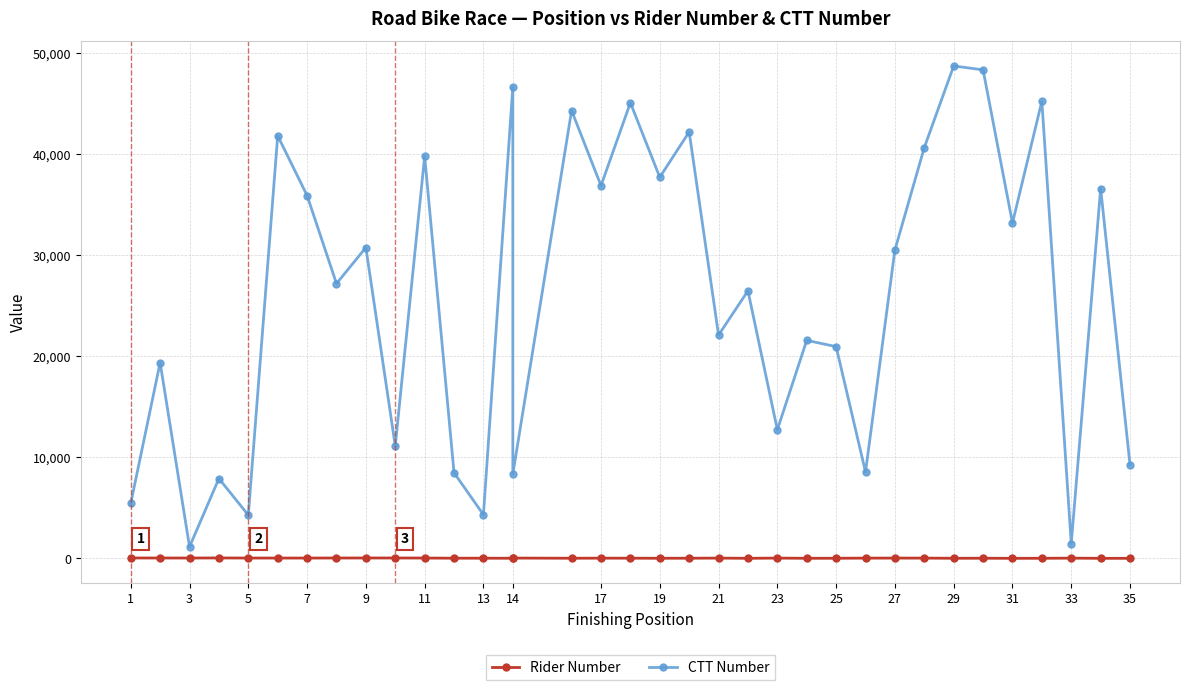

List the series in order of their peak value, lowest first.

Rider Number, CTT Number